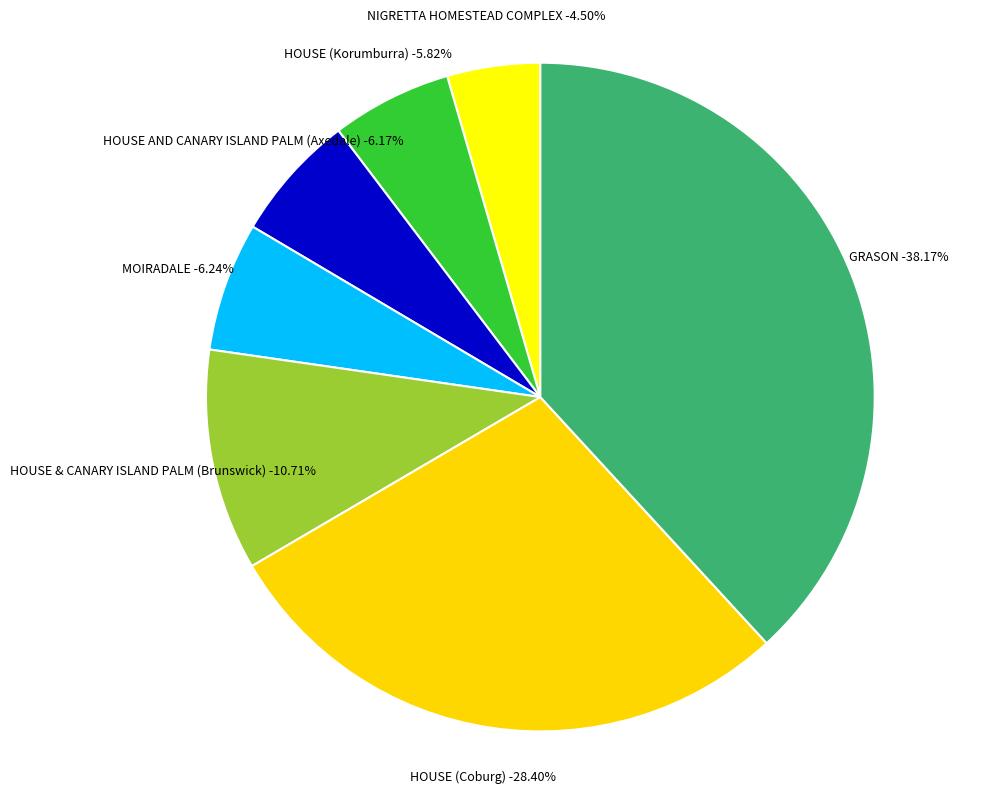

Which slice is the smallest?

NIGRETTA HOMESTEAD COMPLEX